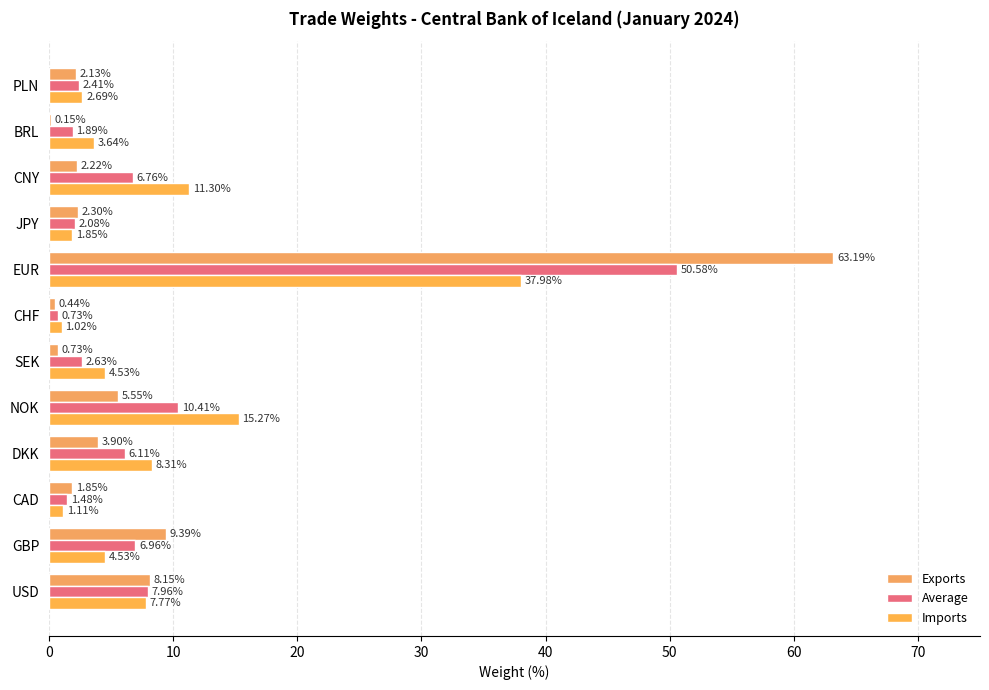

What is the highest value of the Imports series?

38.0